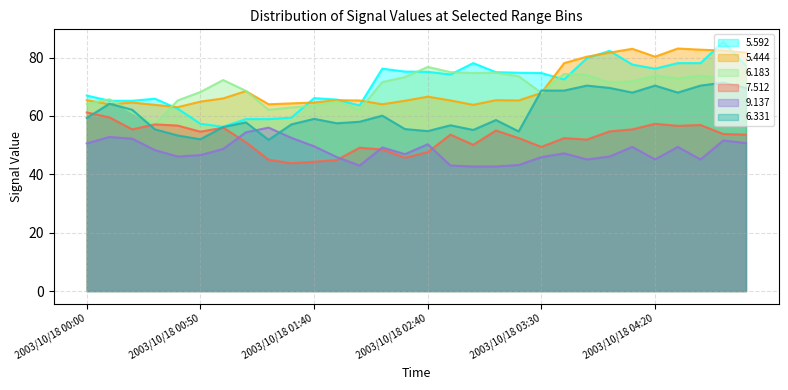

True or false:   5.592 and   9.137 intersect in this chart.

False